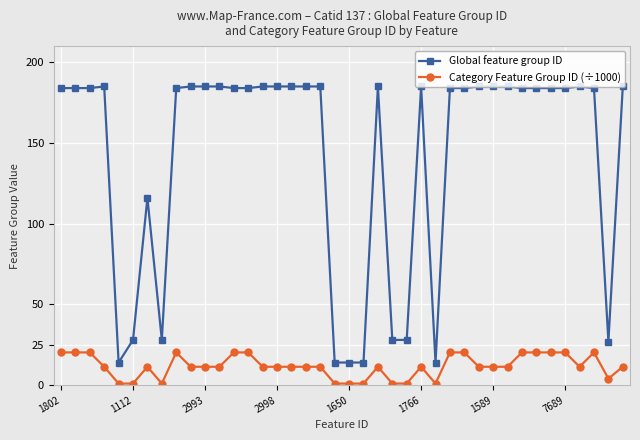

What is the average value of the Category Feature Group ID (÷1000) series?

11.7